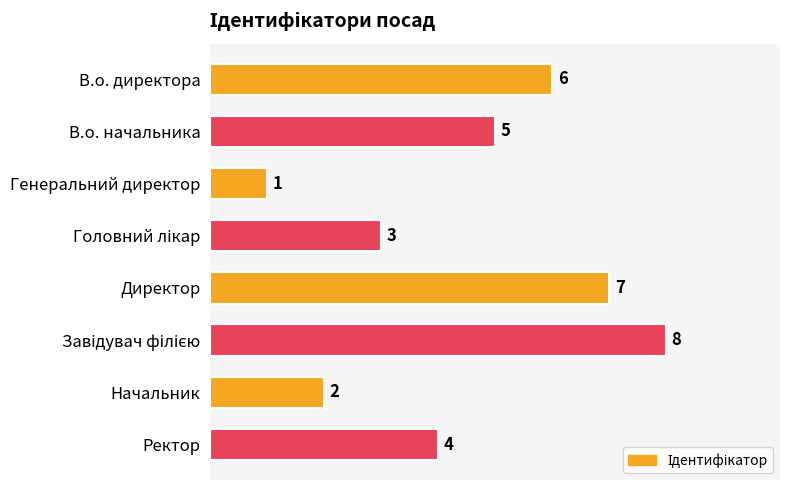

What is the change in value from В.о. начальника to Директор?

+2